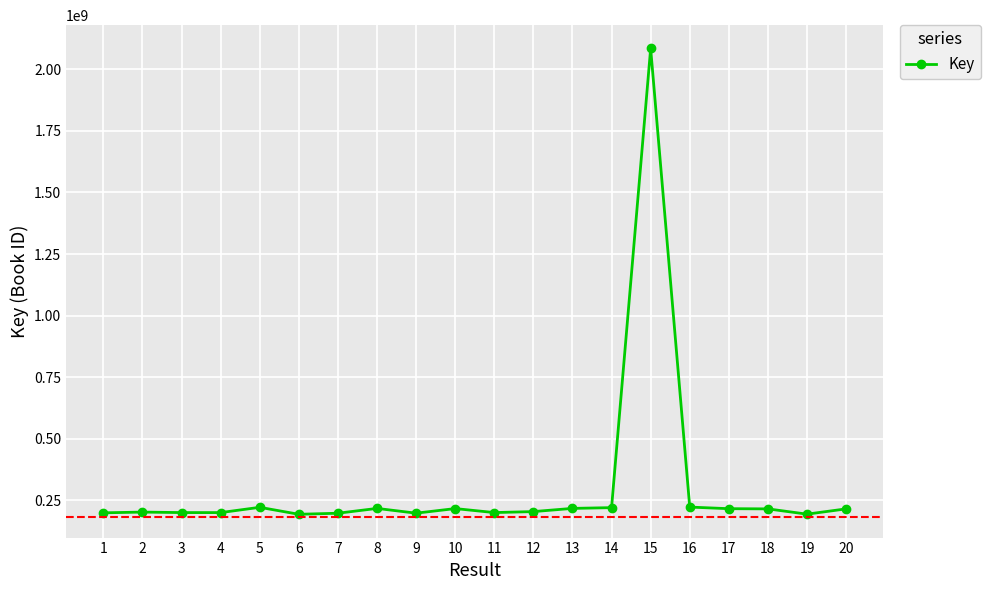

What is the change in value from 8 to 16?

+5409625